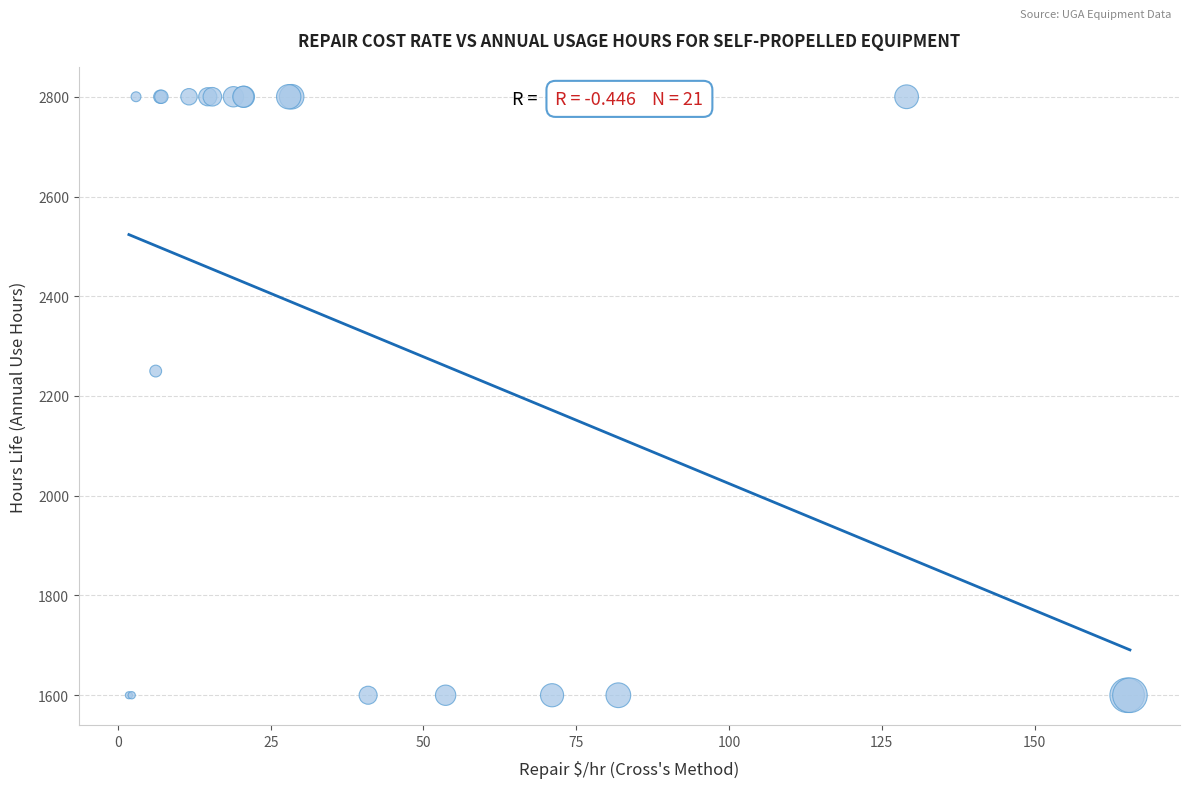

What Y value in the scatter plot is closest to 2200?

2250